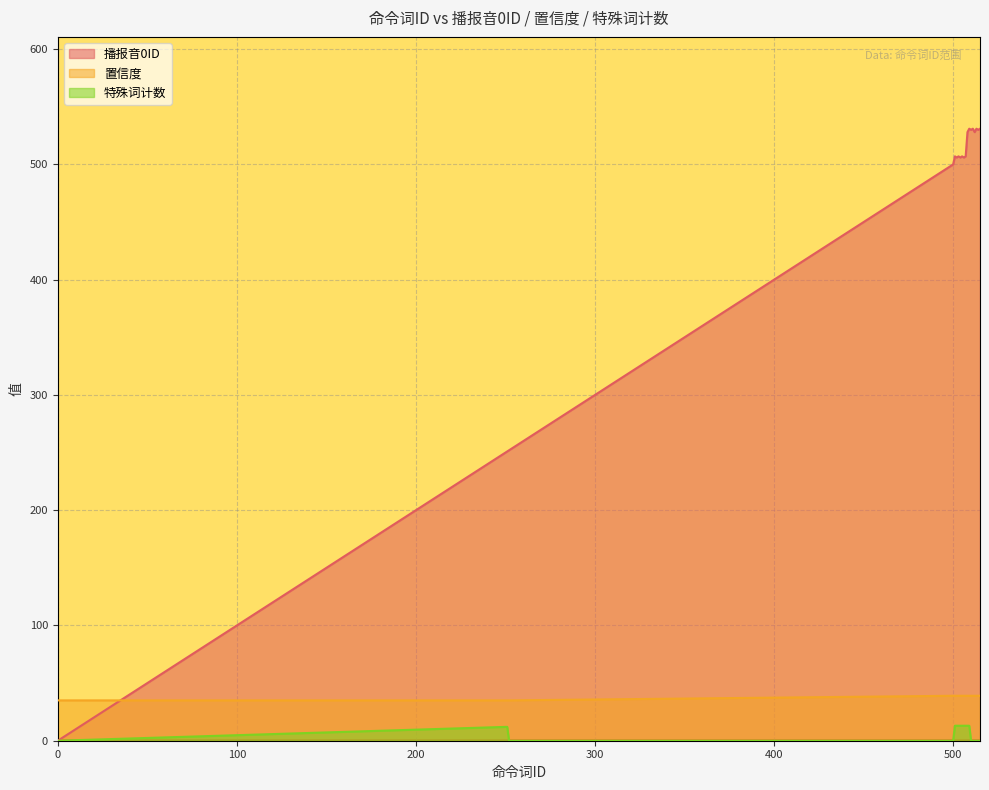

The 播报音0ID series shows 195 at 507. True or false?

False